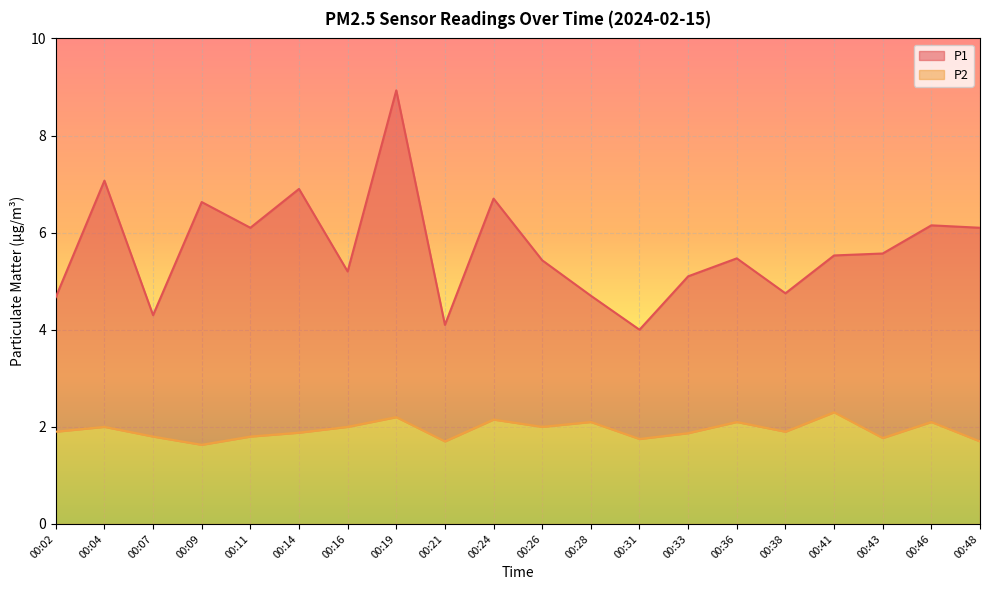

Where is the first local minimum for P2?

00:09